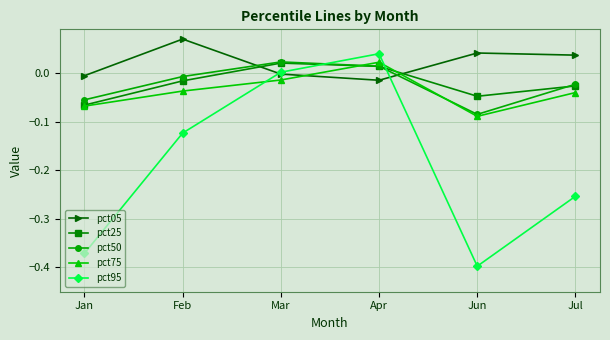

What is the spread (max minus min) of values at Jul?

0.3